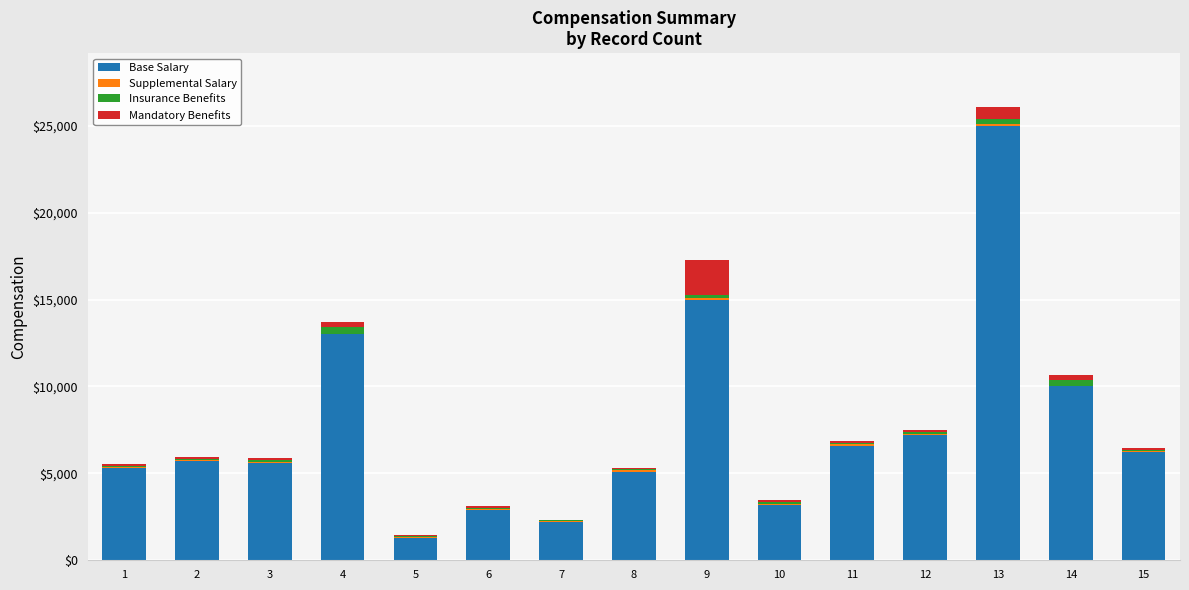

What is the highest value of the Base Salary series?

25000.0